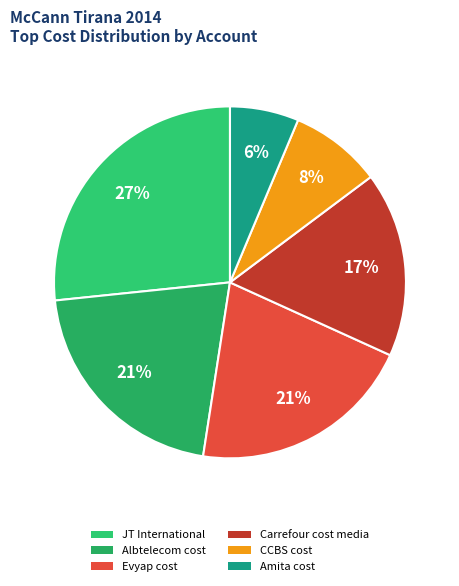

Is there any slice that represents more than half of the pie?

No